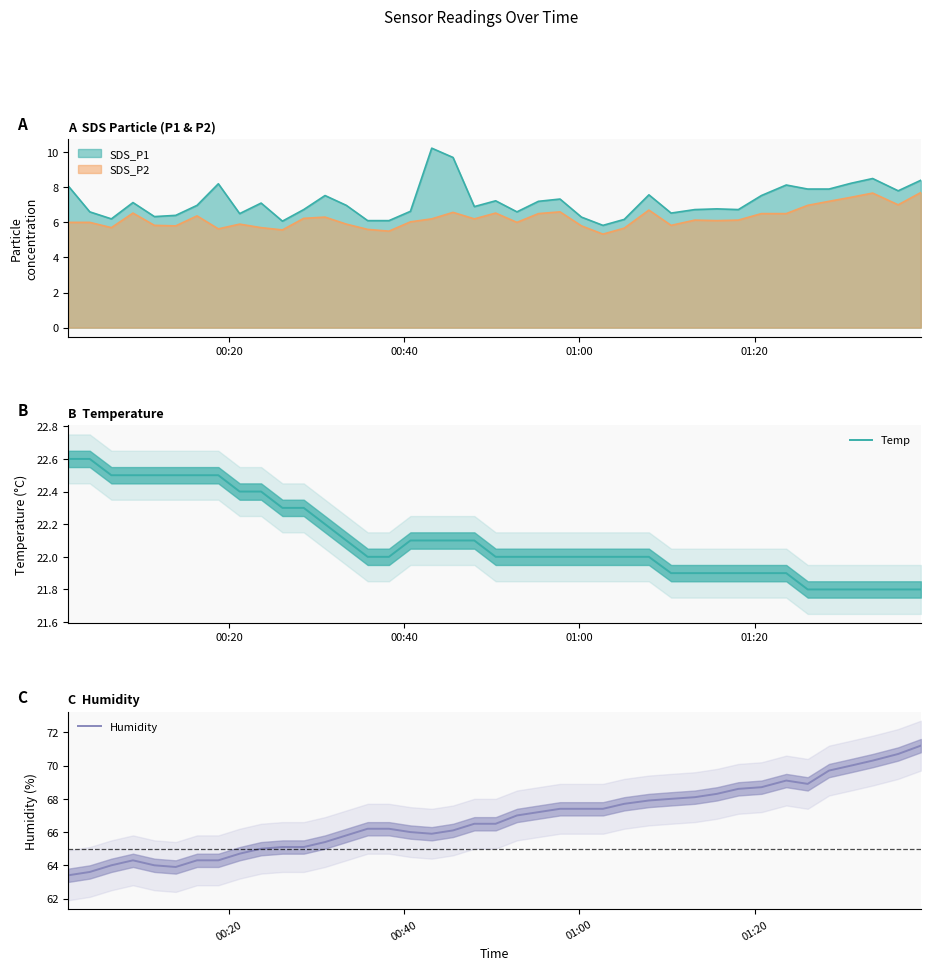

True or false: Humidity and Temp intersect in this chart.

False